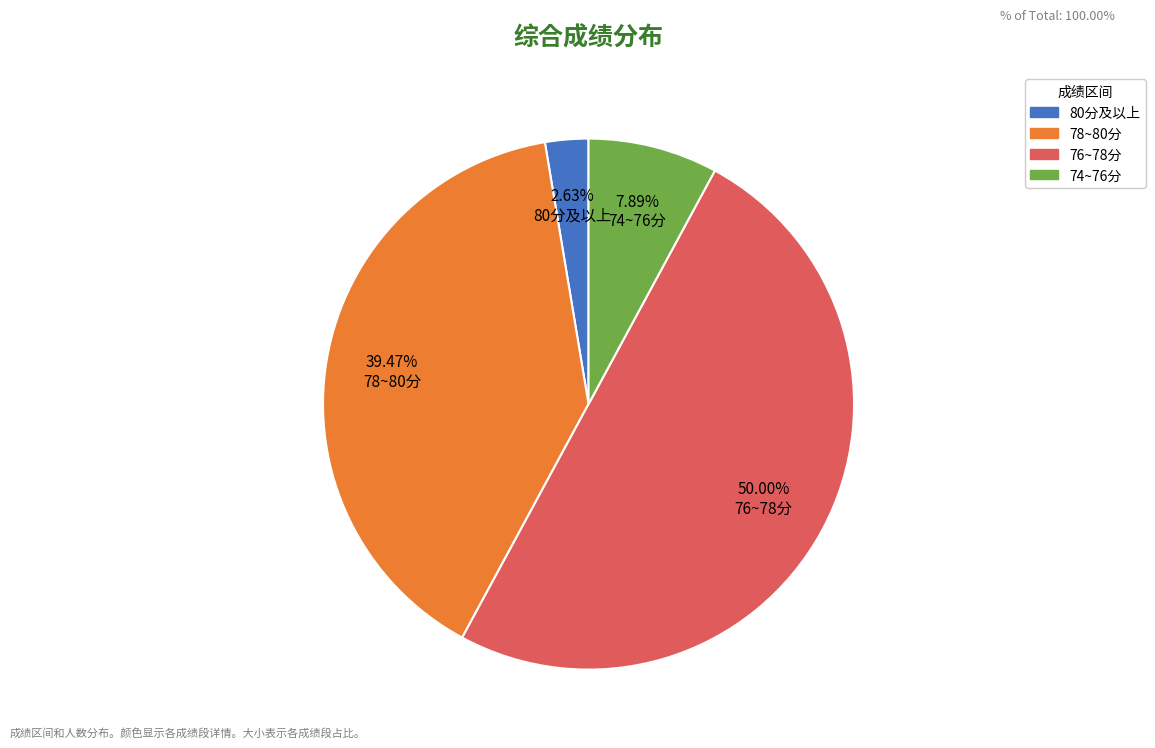

Which slice is the smallest?

80分及以上